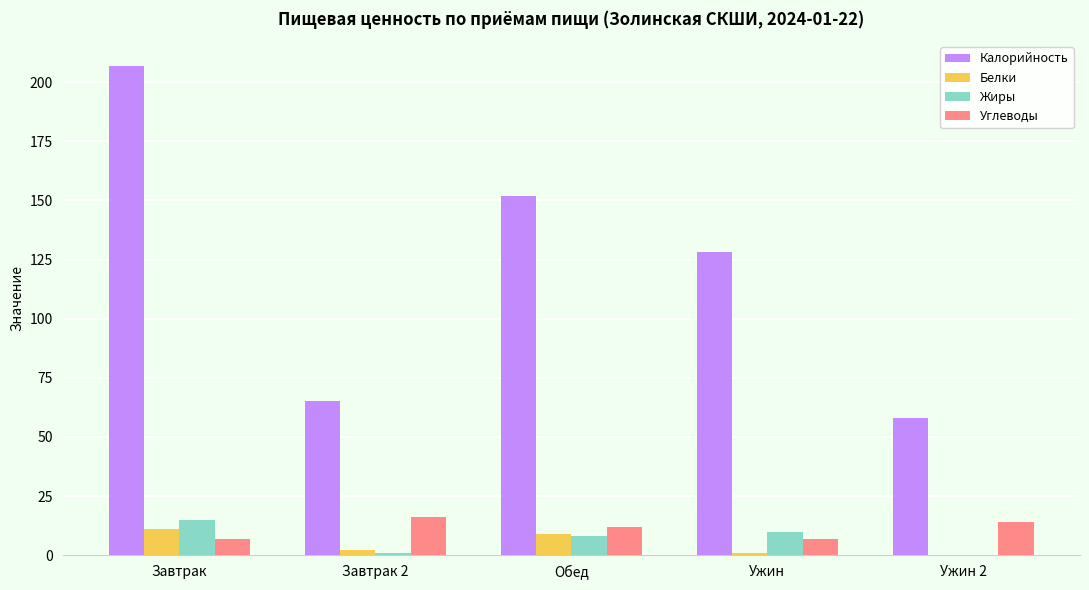

What is the total value across all series at Завтрак 2?

84